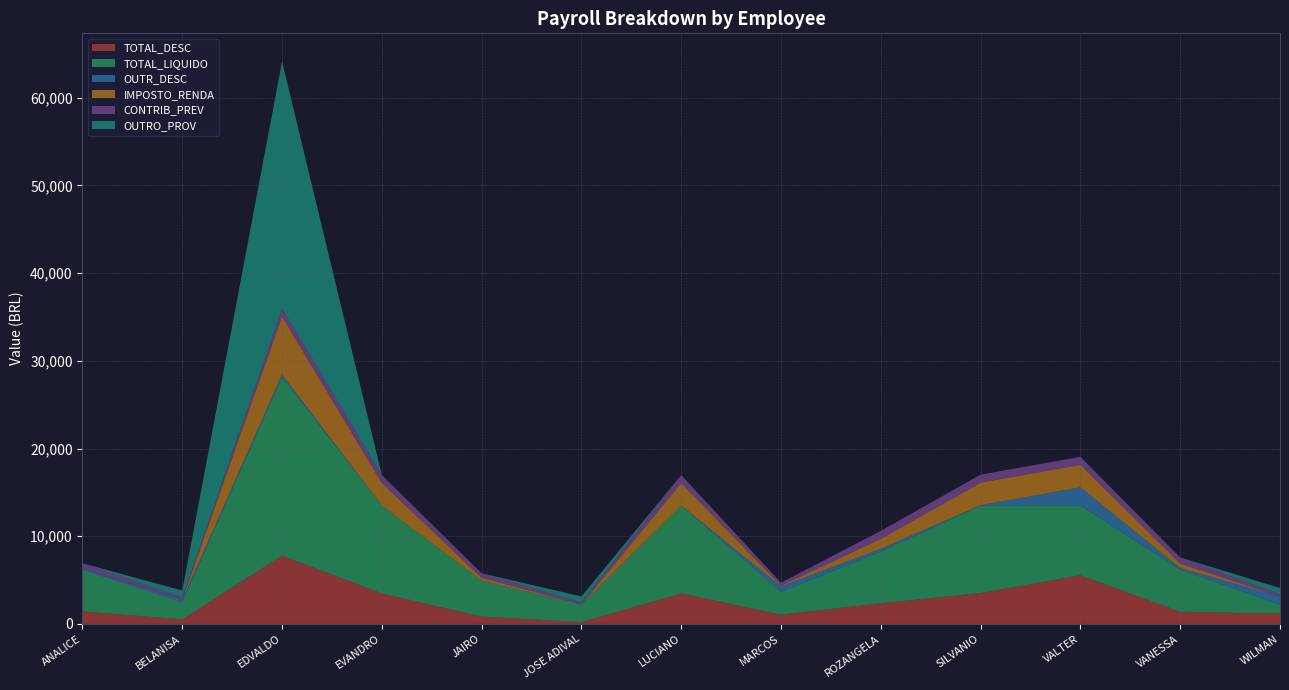

Reading left to right, extract all data points from this chart.

TOTAL_DESC: ANALICE=1424.4	BELANISA=525.1	EDVALDO=7792.0	EVANDRO=3475.4	JAIRO=834.5	JOSE ADIVAL=220.6	LUCIANO=3475.4	MARCOS=1061.8	ROZANGELA=2364.7	SILVANIO=3525.4	VALTER=5553.8	VANESSA=1394.8	WILMAN=1177.2
TOTAL_LIQUIDO: ANALICE=4759.0	BELANISA=1957.5	EDVALDO=20381.2	EVANDRO=10024.5	JAIRO=4112.2	JOSE ADIVAL=2005.2	LUCIANO=10024.5	MARCOS=2581.7	ROZANGELA=5879.8	SILVANIO=9974.5	VALTER=7946.0	VANESSA=4788.6	WILMAN=1031.3
OUTR_DESC: ANALICE=123.7	BELANISA=279.1	EDVALDO=281.7	EVANDRO=0.0	JAIRO=0.0	JOSE ADIVAL=0.0	LUCIANO=0.0	MARCOS=645.4	ROZANGELA=334.6	SILVANIO=50.0	VALTER=2078.5	VANESSA=198.4	WILMAN=934.3
IMPOSTO_RENDA: ANALICE=0.0	BELANISA=0.0	EDVALDO=6601.1	EVANDRO=2566.5	JAIRO=323.1	JOSE ADIVAL=0.0	LUCIANO=2566.5	MARCOS=80.4	ROZANGELA=1121.3	SILVANIO=2566.5	VALTER=2566.5	VANESSA=511.9	WILMAN=0.0
CONTRIB_PREV: ANALICE=616.2	BELANISA=246.0	EDVALDO=908.9	EVANDRO=908.9	JAIRO=511.4	JOSE ADIVAL=220.6	LUCIANO=908.9	MARCOS=336.0	ROZANGELA=908.9	SILVANIO=908.9	VALTER=908.9	VANESSA=684.5	WILMAN=242.9
OUTRO_PROV: ANALICE=0.0	BELANISA=799.4	EDVALDO=28173.6	EVANDRO=0.0	JAIRO=0.0	JOSE ADIVAL=685.9	LUCIANO=0.0	MARCOS=0.0	ROZANGELA=0.0	SILVANIO=0.0	VALTER=0.0	VANESSA=0.0	WILMAN=710.4